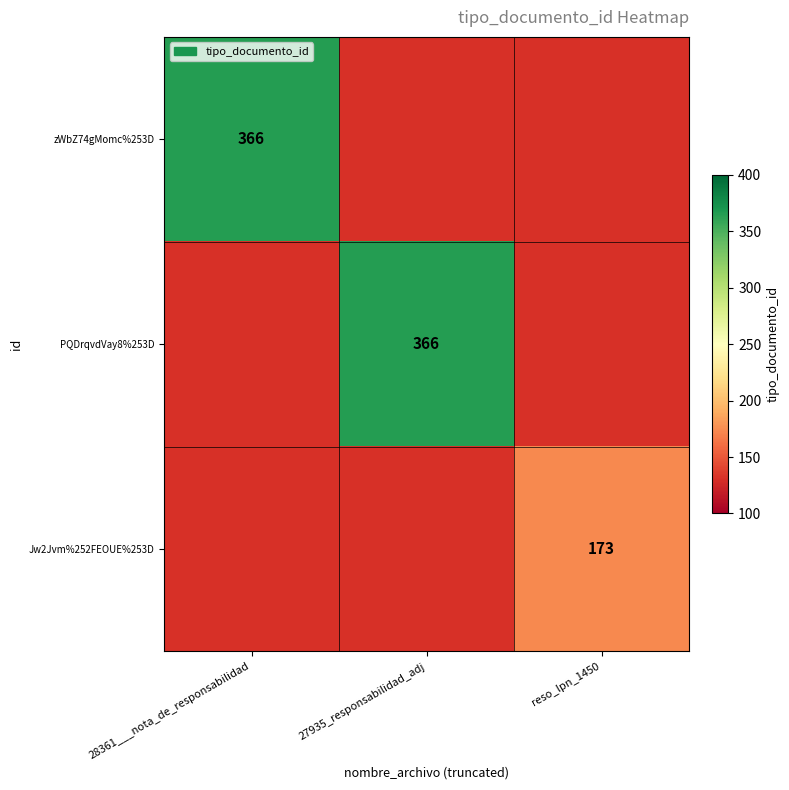

The value of Jw2Jvm%252FEOUE%253D at reso_lpn_1450 is 250. True or false?

False